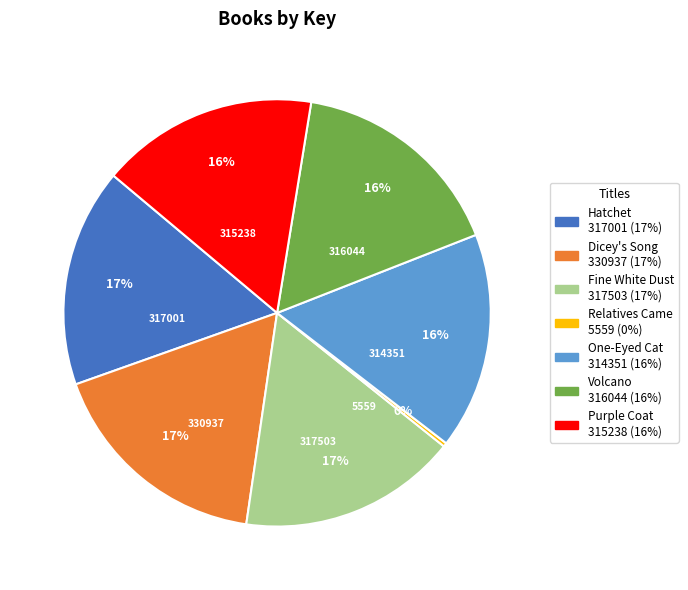

What is the ratio of the value at Dicey's Song to the value at One-Eyed Cat?

1.1